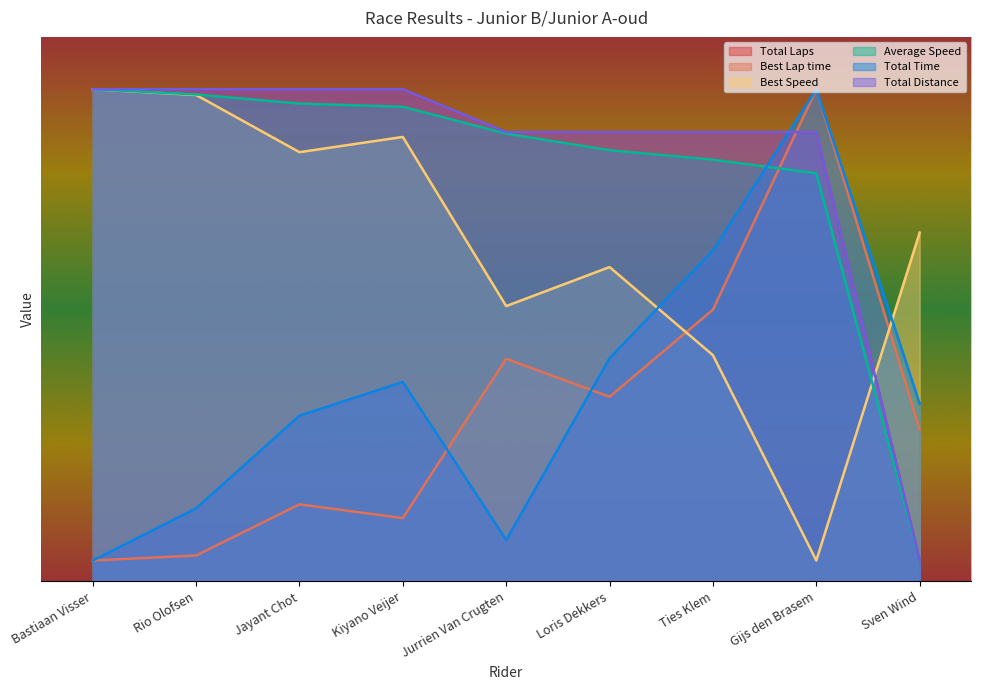

What is the value of the Best Speed point at the 3rd from the left?

41.0